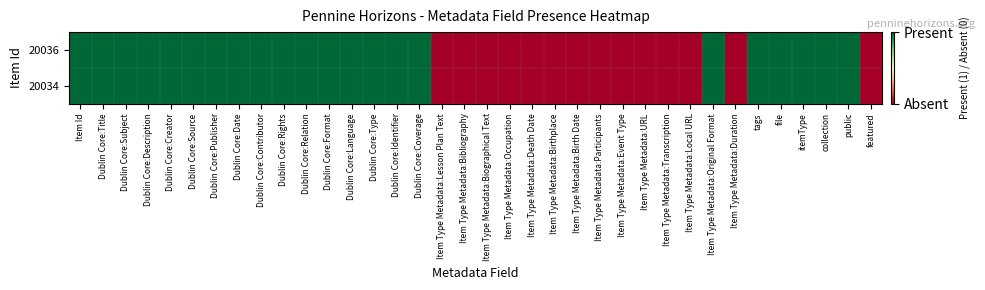

How many distinct data groups are displayed?

2